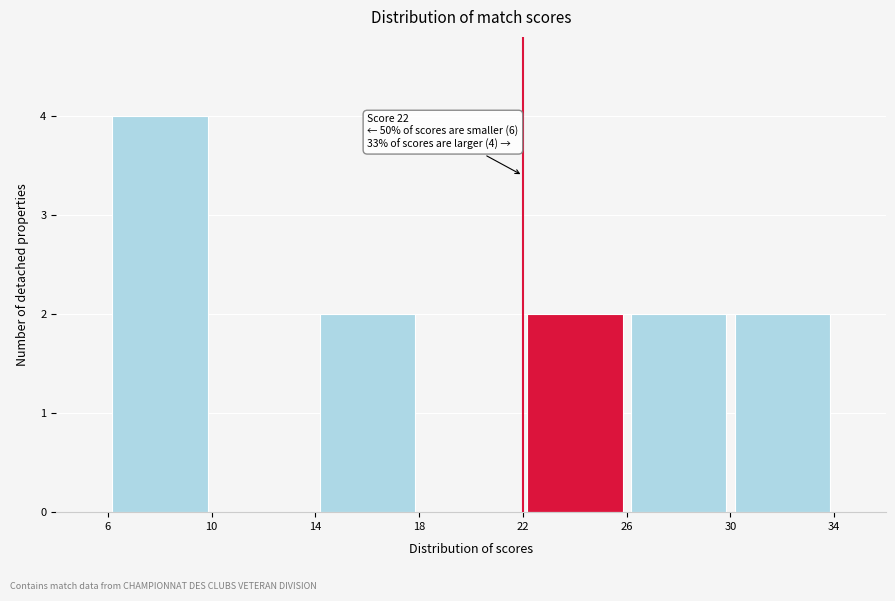

Over which range of the x-axis is the bar tallest?

6 to 10